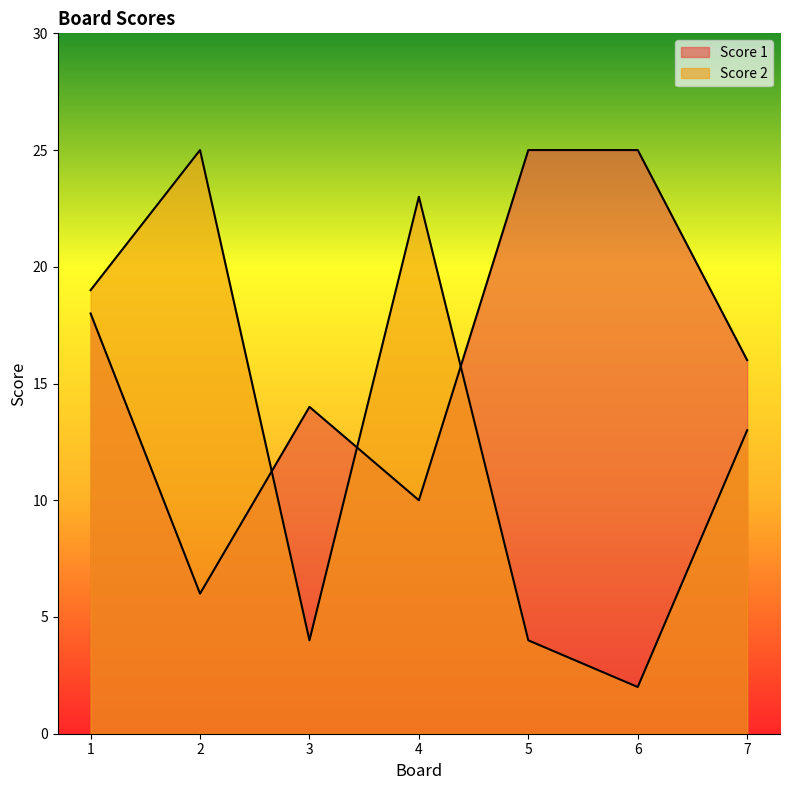

Which category has the highest value in the Score 1 series?

5